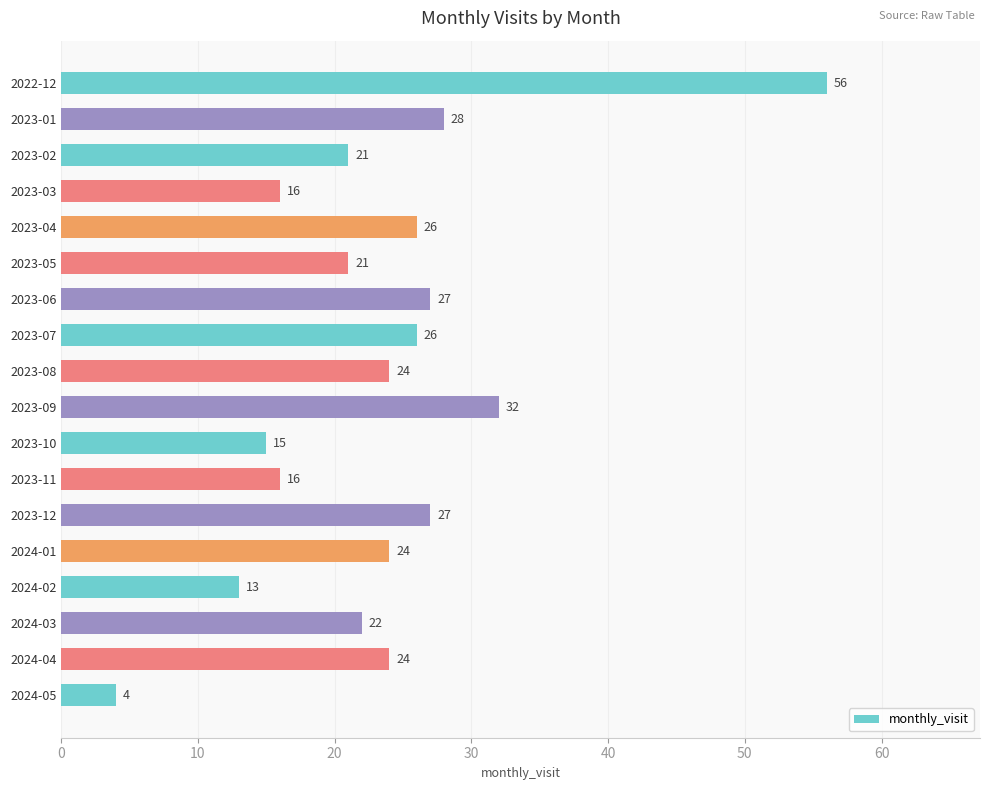

Which label corresponds to the smallest value in the chart?

2024-05